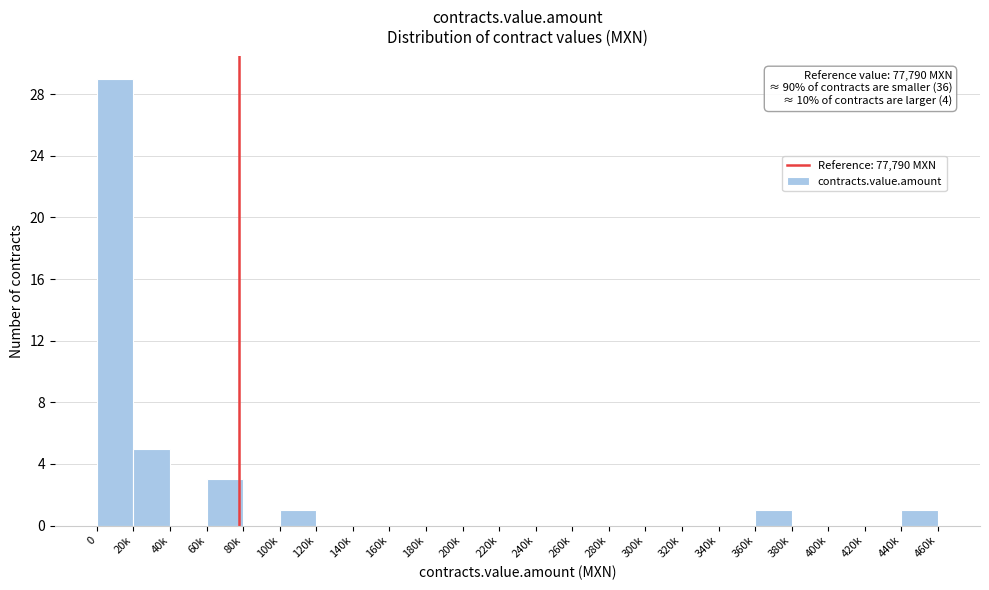

Reading right to left, what are all the values shown in this chart?

440k=1	420k=0	400k=0	380k=0	360k=1	340k=0	320k=0	300k=0	280k=0	260k=0	240k=0	220k=0	200k=0	180k=0	160k=0	140k=0	120k=0	100k=1	80k=0	60k=3	40k=0	20k=5	0=29